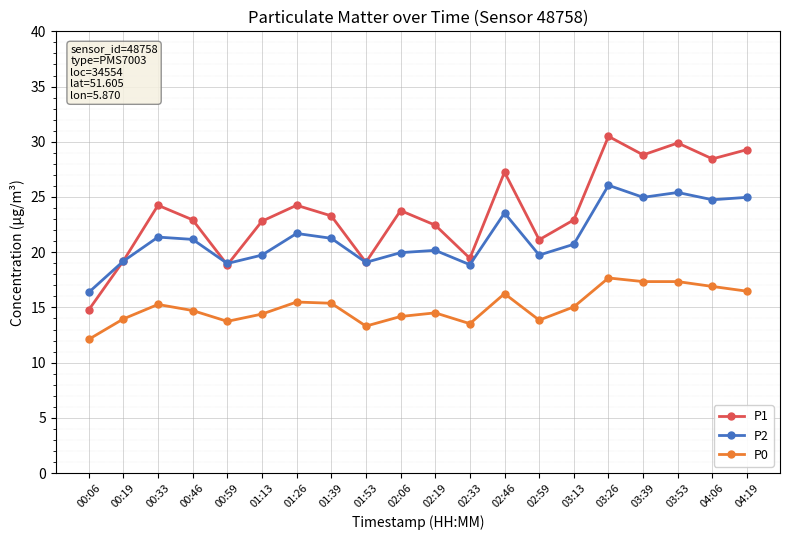

What is the difference between the maximum and minimum values in the P2 series?

9.7